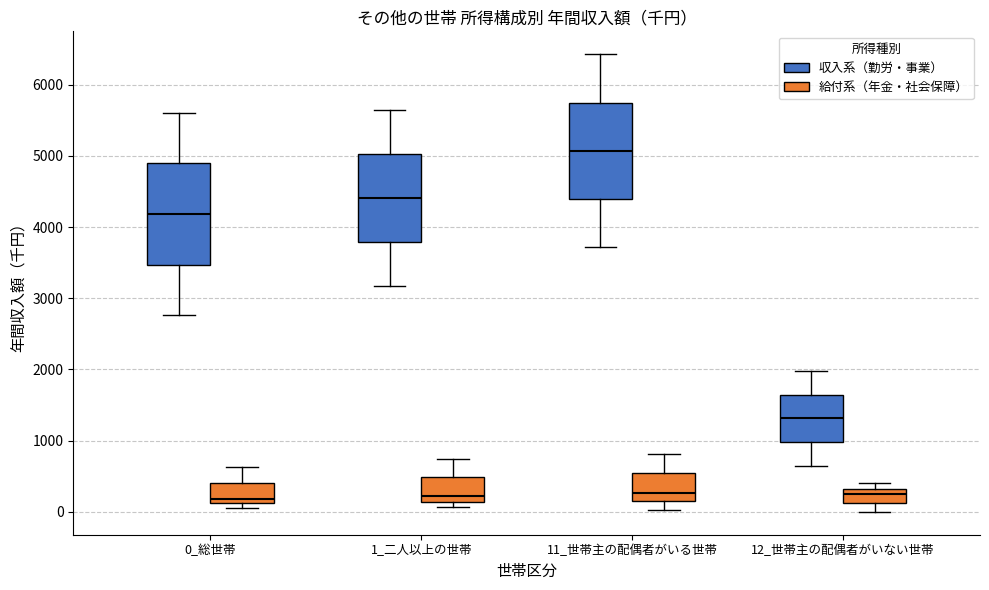

Where is the lower edge of the box for 1_二人以上の世帯 (収入系（勤労・事業）) on the y-axis? The values are not printed on the chart, so give them approximately, as read against the axis.

3800